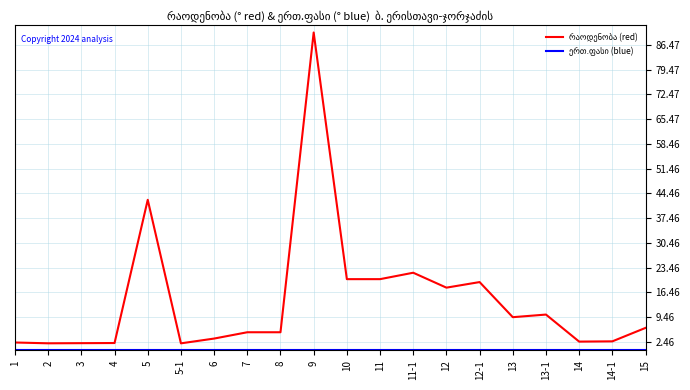

At which category is the sum across all series the highest?

9